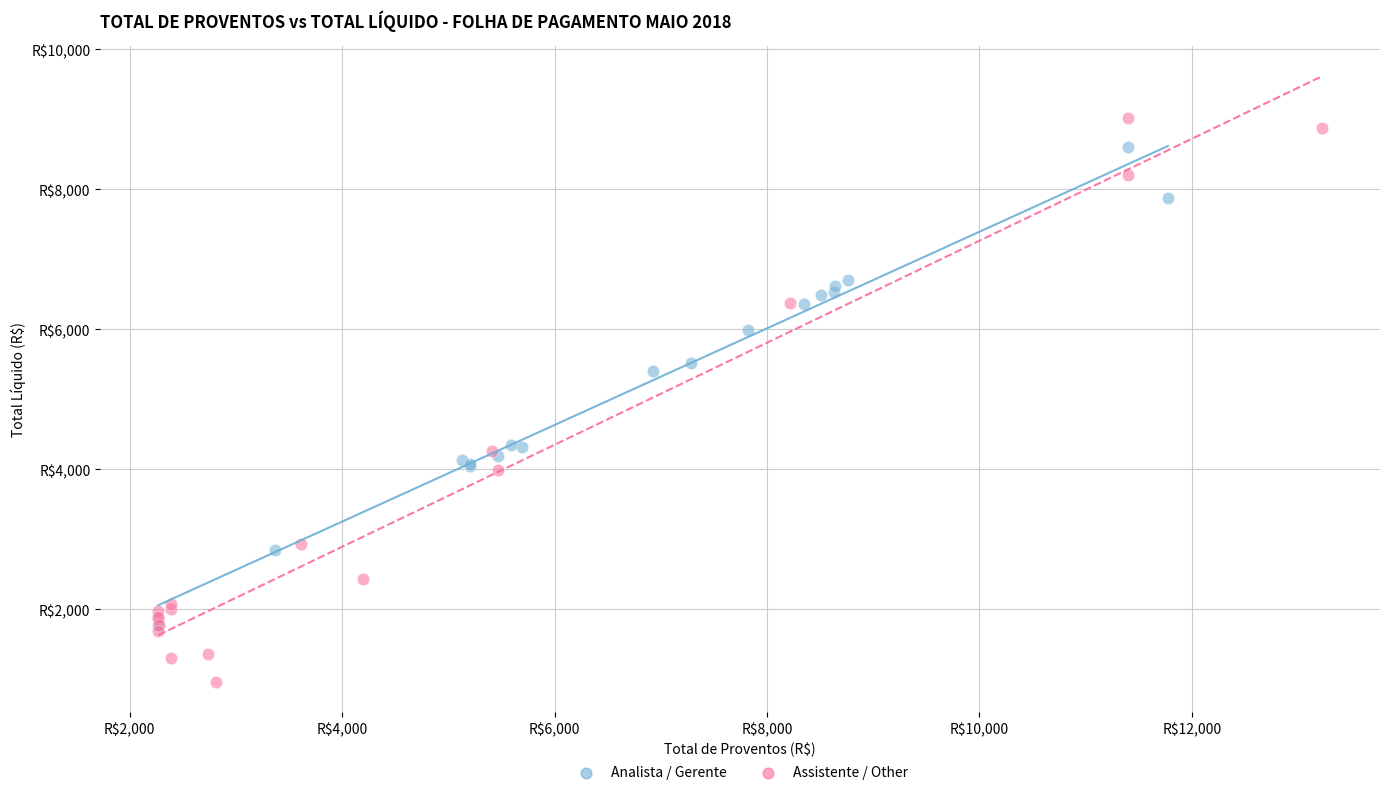

Which series reaches the maximum Y coordinate?

Assistente / Other